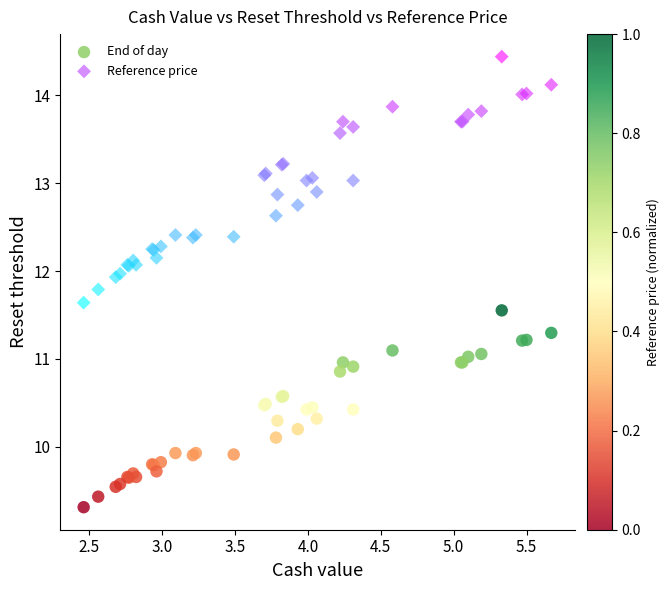

Which series reaches the maximum Y coordinate?

Reference price